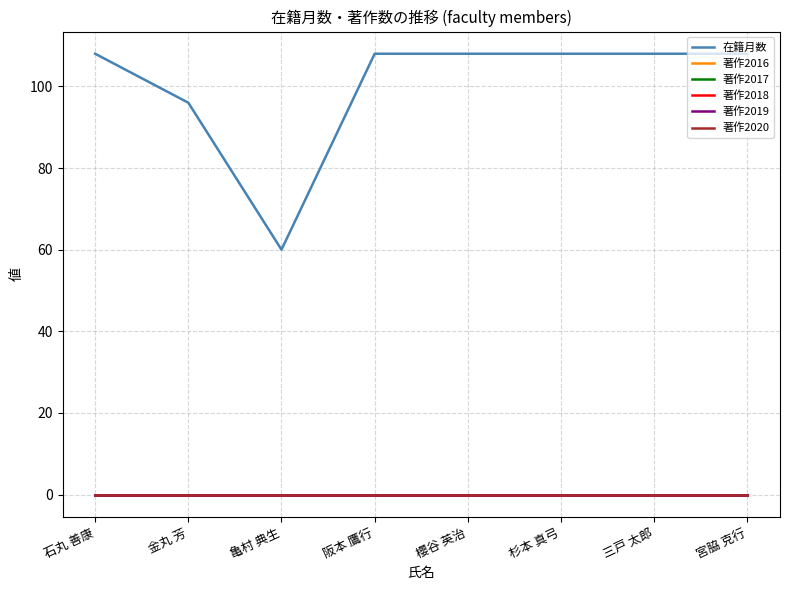

Rank the categories by 著作2017 value from lowest to highest.

石丸 善康, 金丸 芳, 亀村 典生, 阪本 鷹行, 櫻谷 英治, 杉本 真弓, 三戸 太郎, 宮脇 克行